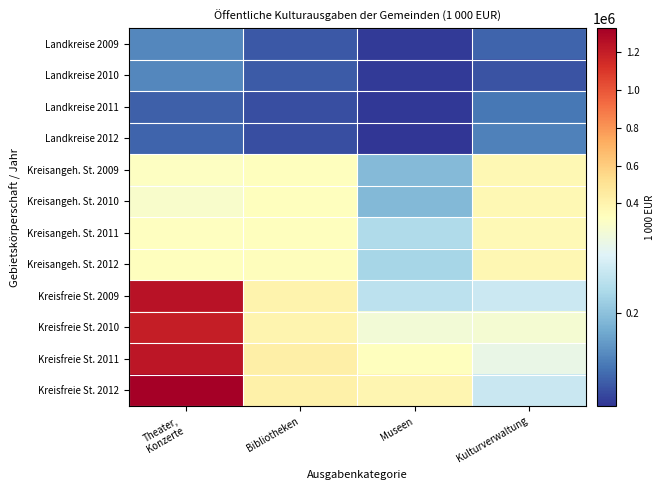

At how many categories does at least one series exceed 1312793?

1